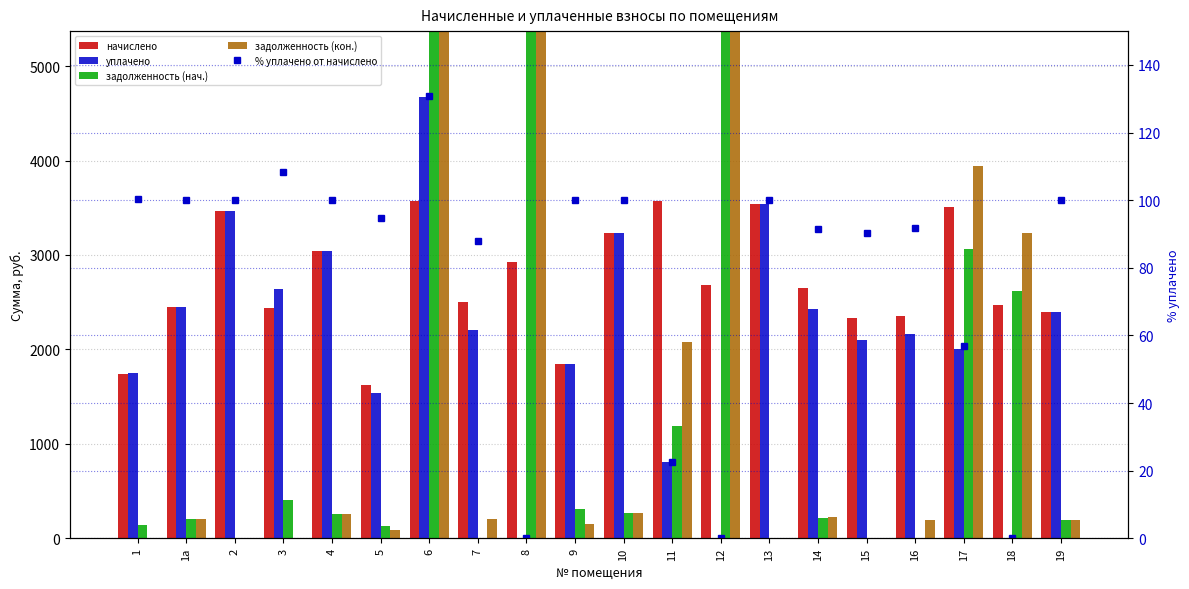

Which series has the widest spread of values?

задолженность (нач.)